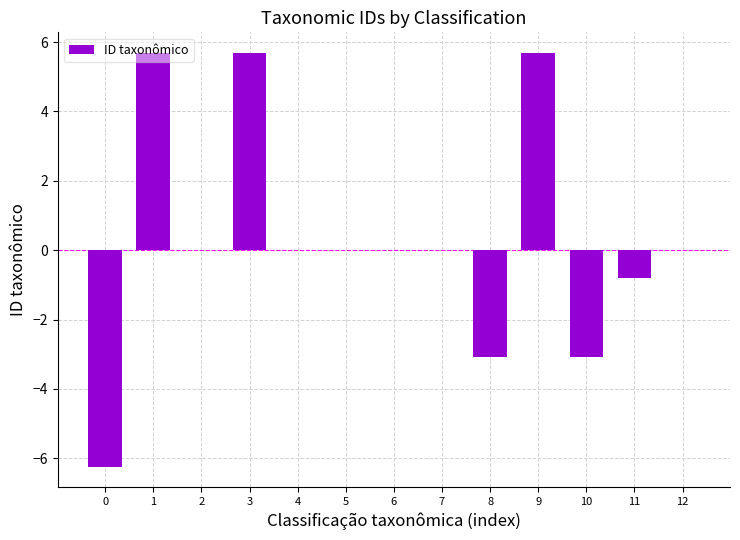

How many distinct data groups are displayed?

1